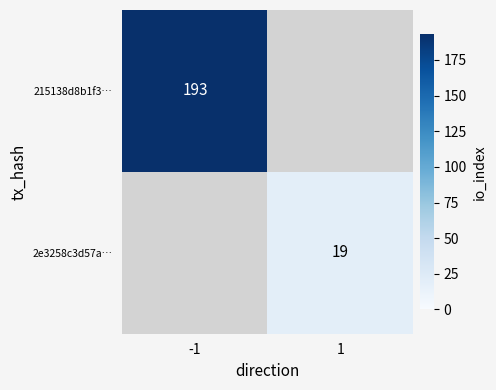

True or false: 2e3258c3d57a… has a value of 19 at 1.

True